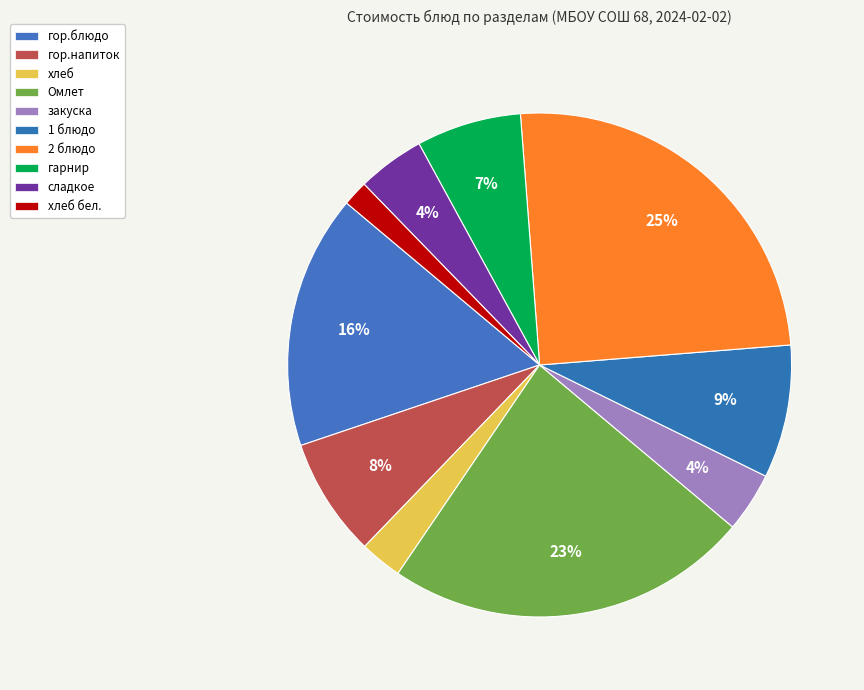

Which slice is the largest?

2 блюдо